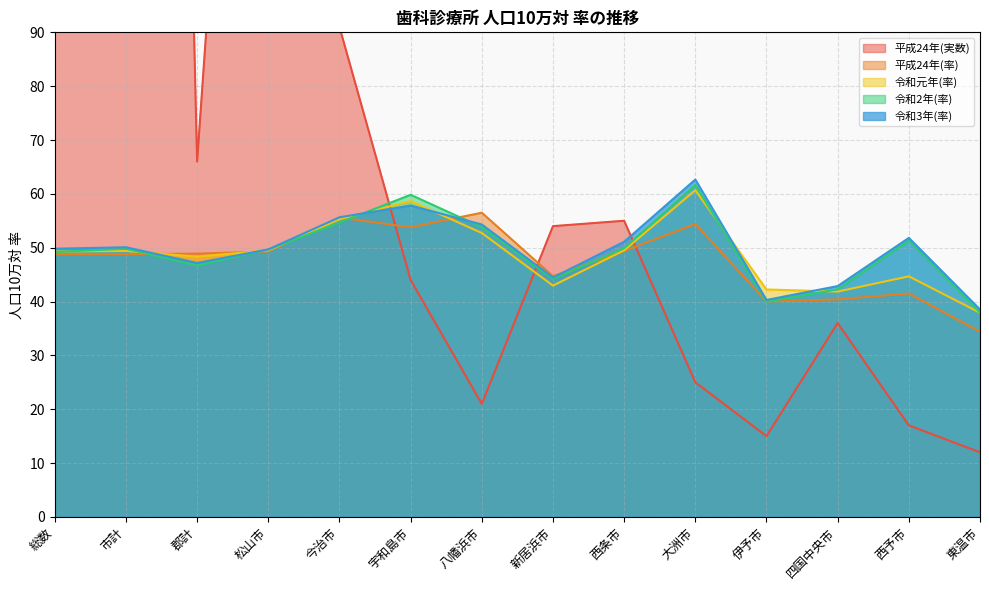

At which label does 令和2年(率) first exceed 49?

総数